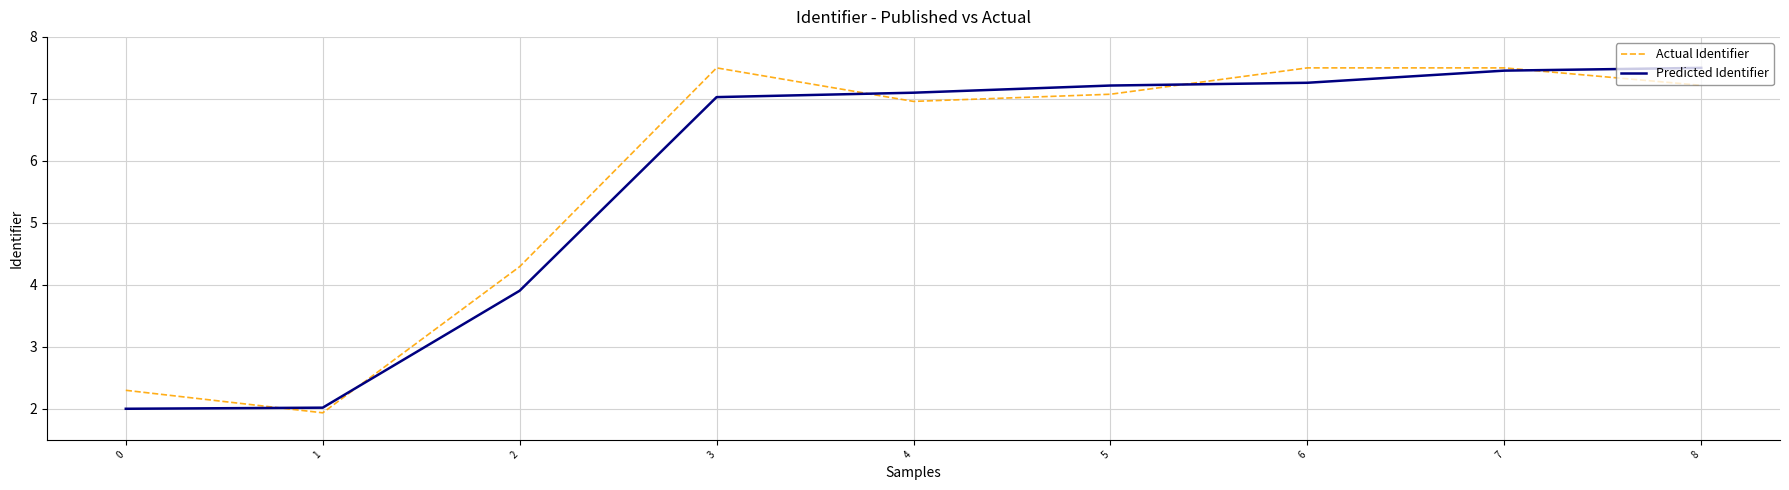

Is the value of Predicted Identifier at 7 greater than the value of Actual Identifier at 2?

Yes